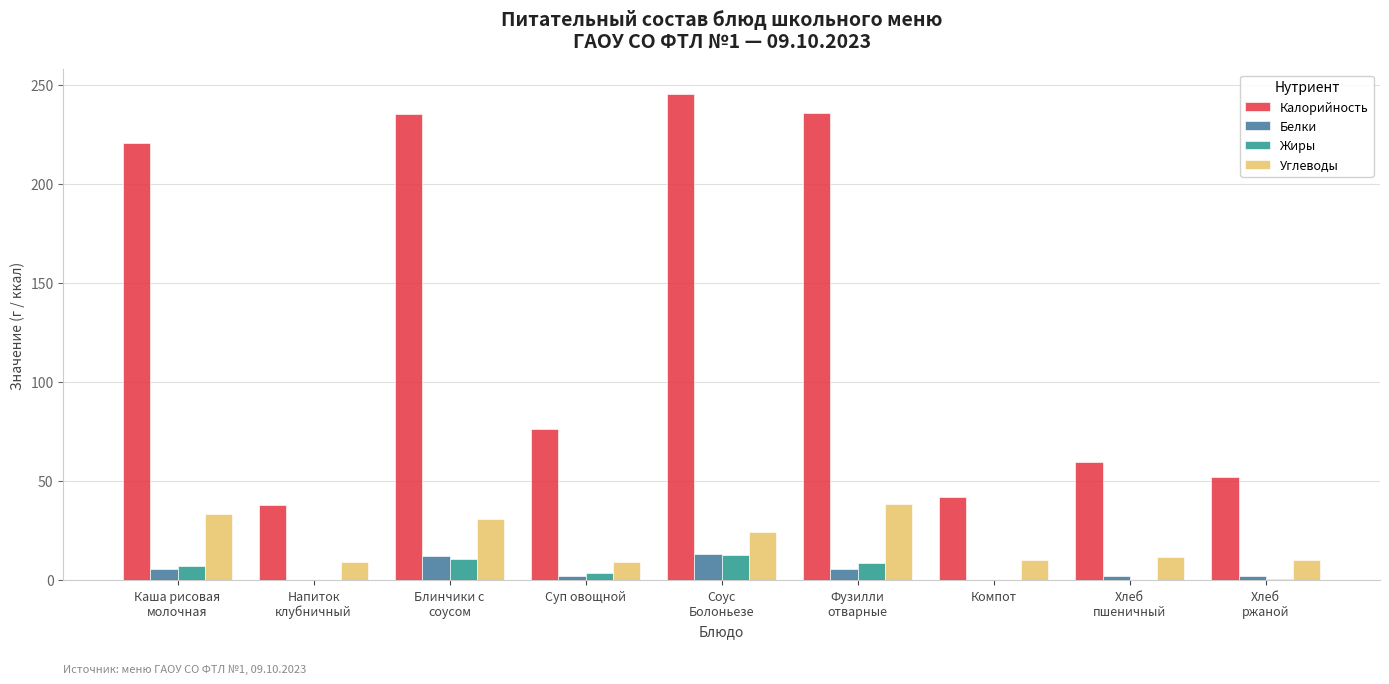

Is it true that Углеводы equals 31.1 at Блинчики с
соусом?

True